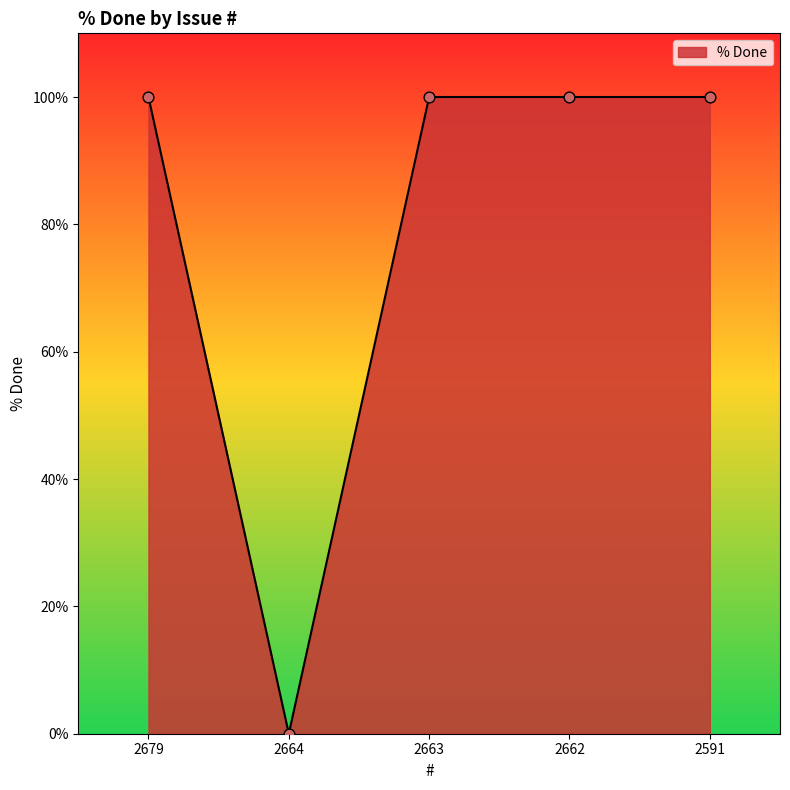

Approximately how many times larger is the value at 2663 compared to 2679?

1.0